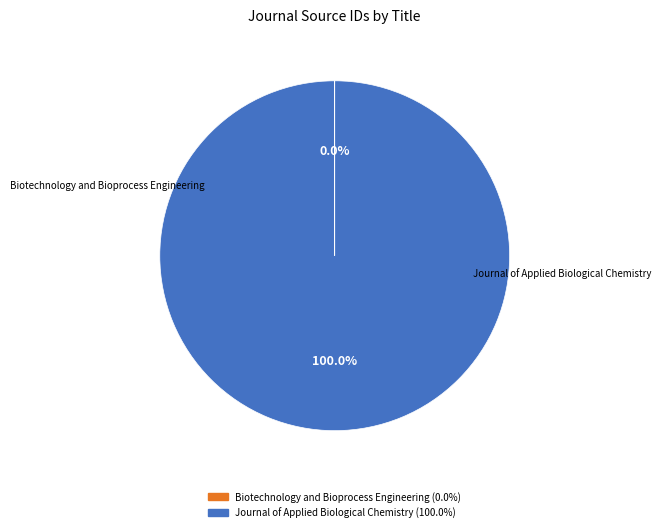

Is it true that Journal of Applied Biological Chemistry is 99% of the pie?

False